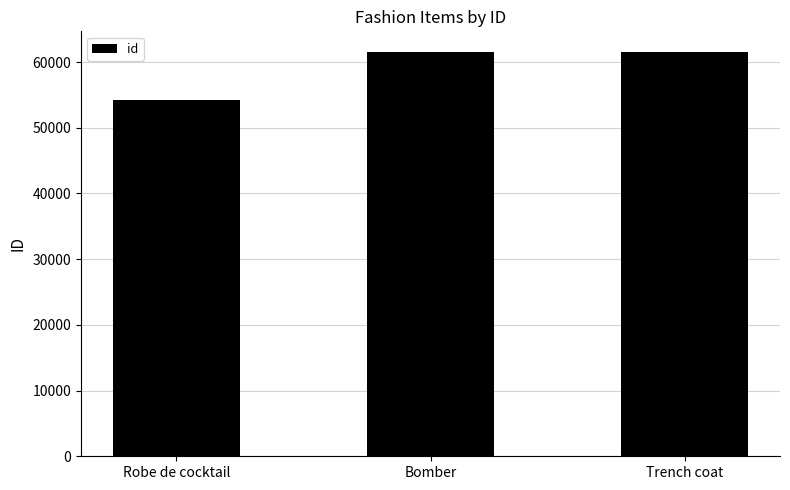

What value does the data have at Robe de cocktail, to the nearest 50?

54150